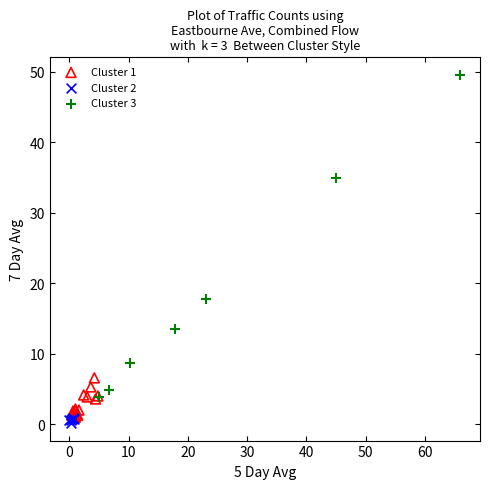

Which series has the largest Y range (max minus min)?

Cluster 3